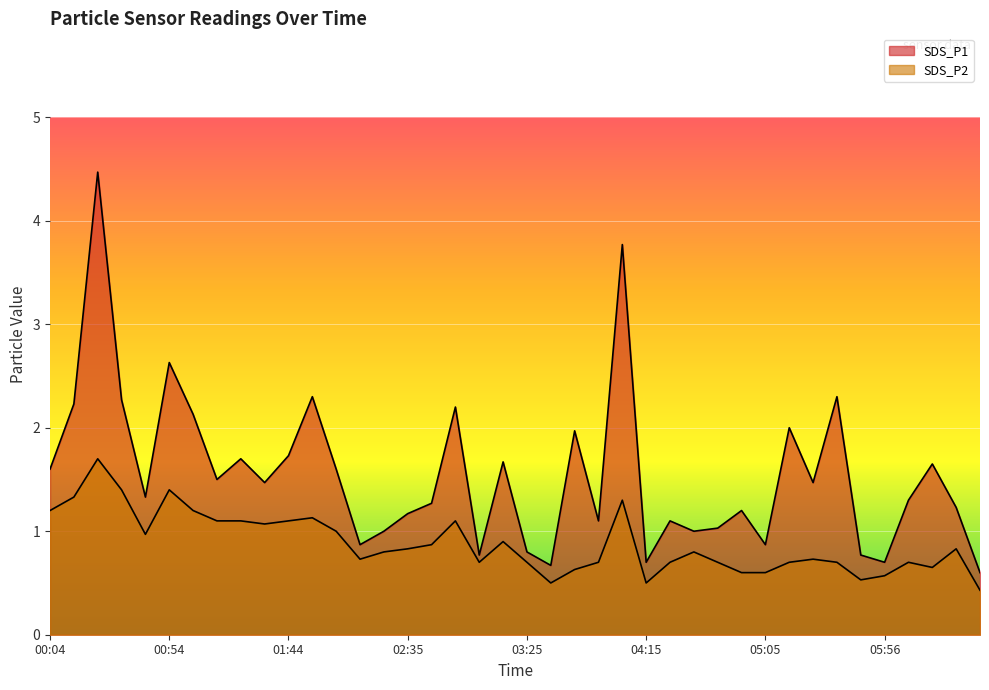

True or false: SDS_P1 has more than 1 points higher than both neighbors.

True